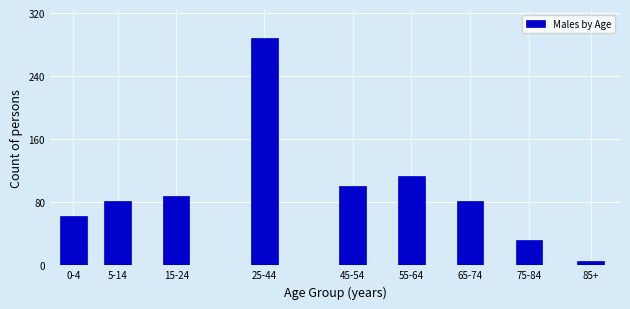

Reading left to right, extract all data points from this chart.

0-4=62	5-14=82	15-24=88	25-44=289	45-54=101	55-64=113	65-74=82	75-84=32	85+=6